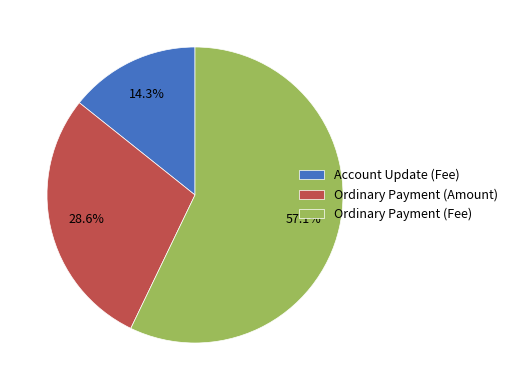

What percentage is the Account Update (Fee) slice, to the nearest percent?

14%